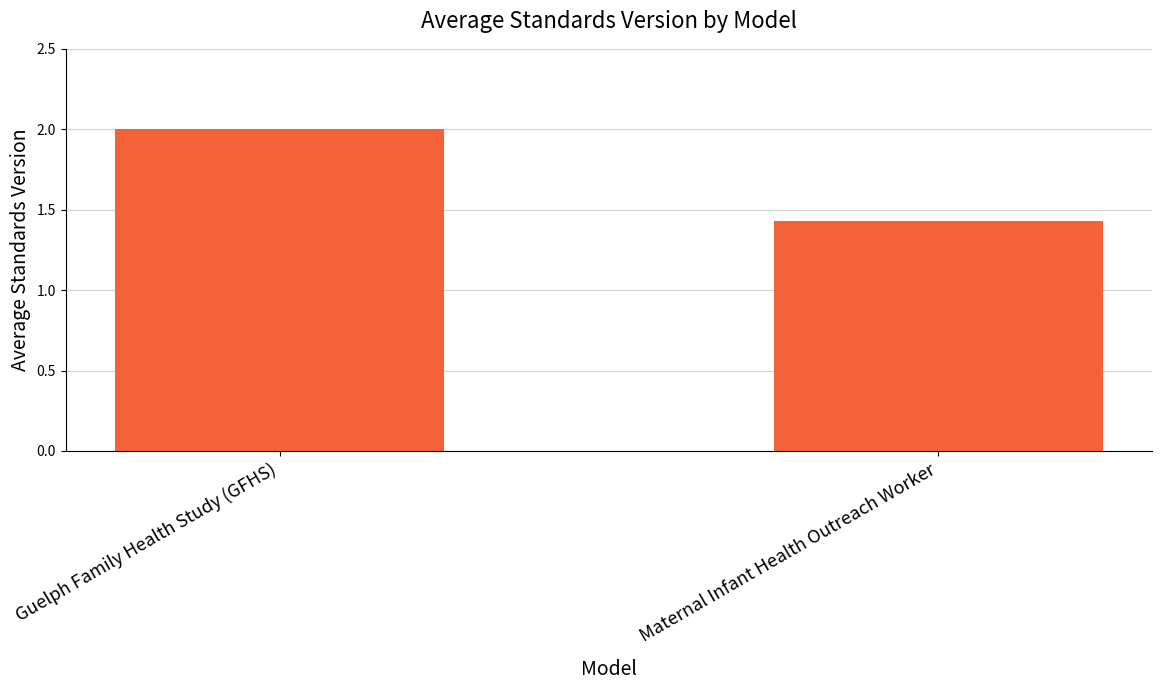

True or false: the data shows 2.0 at Guelph Family Health Study (GFHS).

True